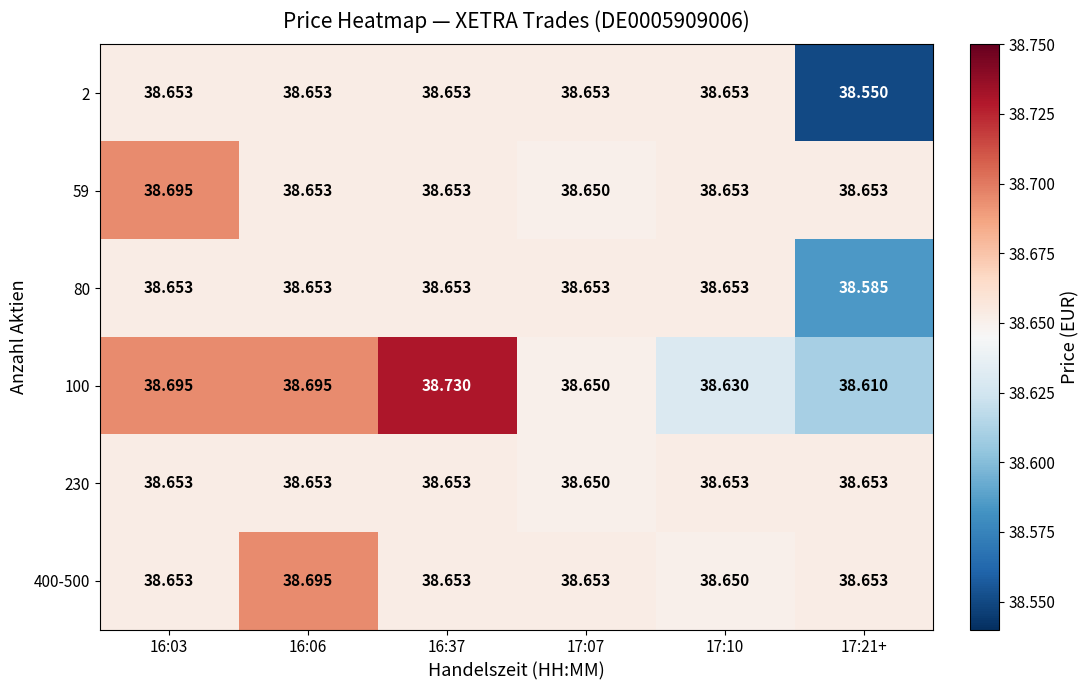

Which series has the largest range (max minus min)?

100